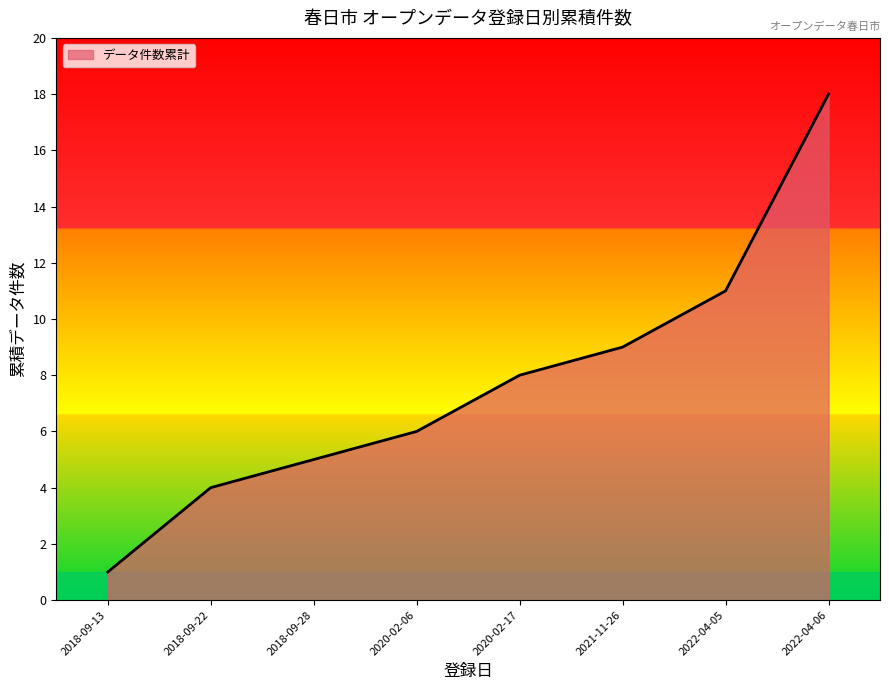

Read the value at 2018-09-28.

5